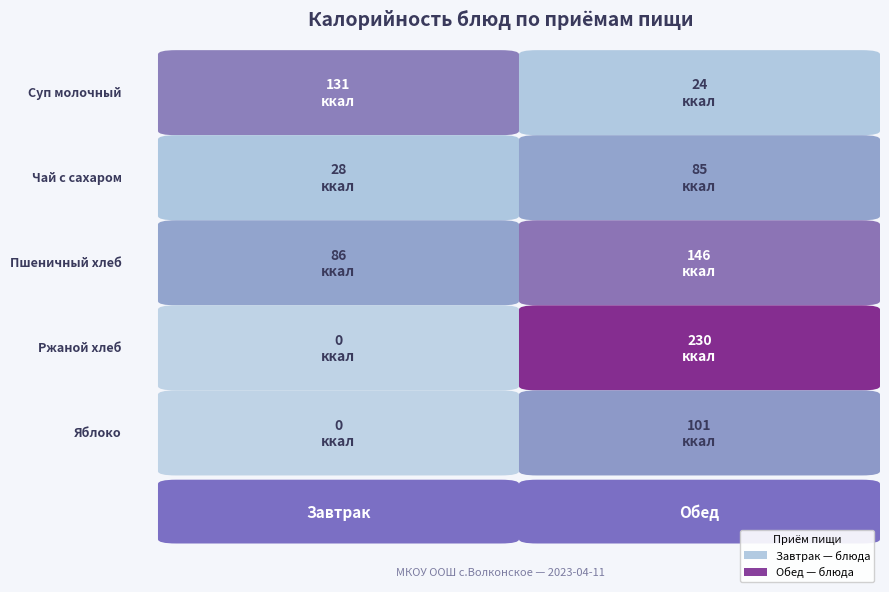

Which series has the largest total across all categories?

Обед